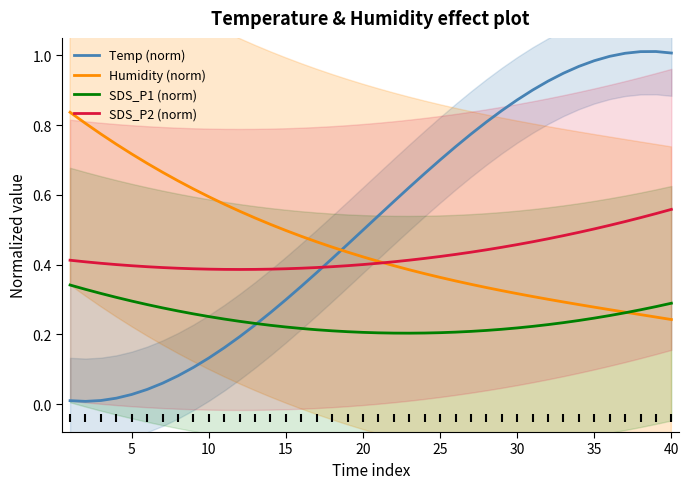

Which series has the largest Y range (max minus min)?

Temp (norm)